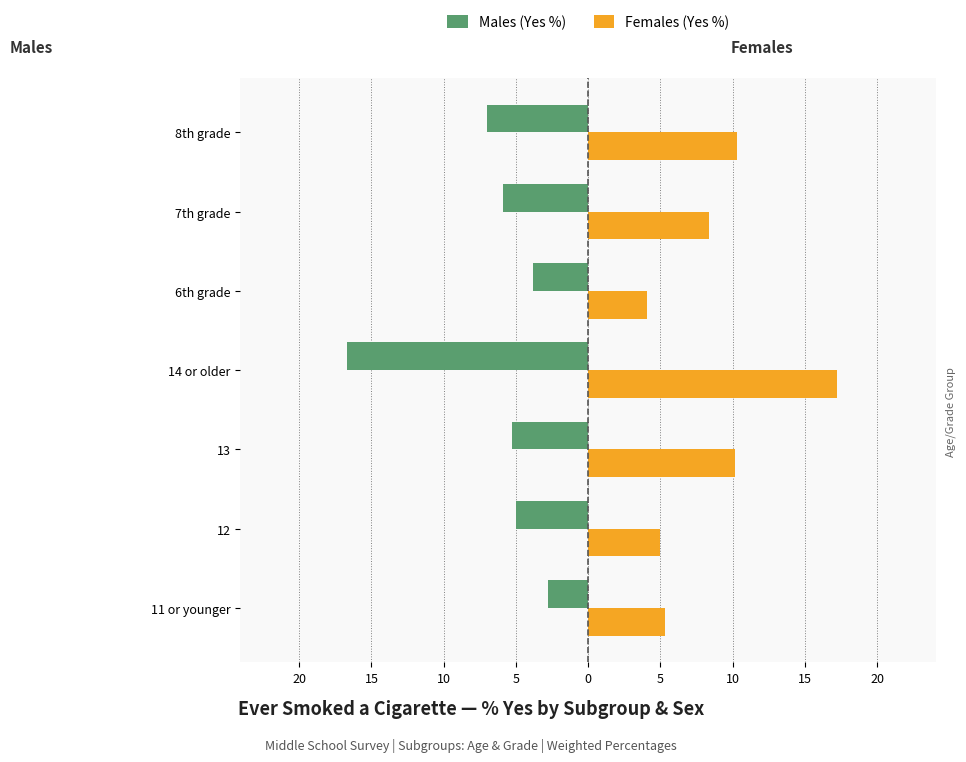

How many bars are there in each group?

2